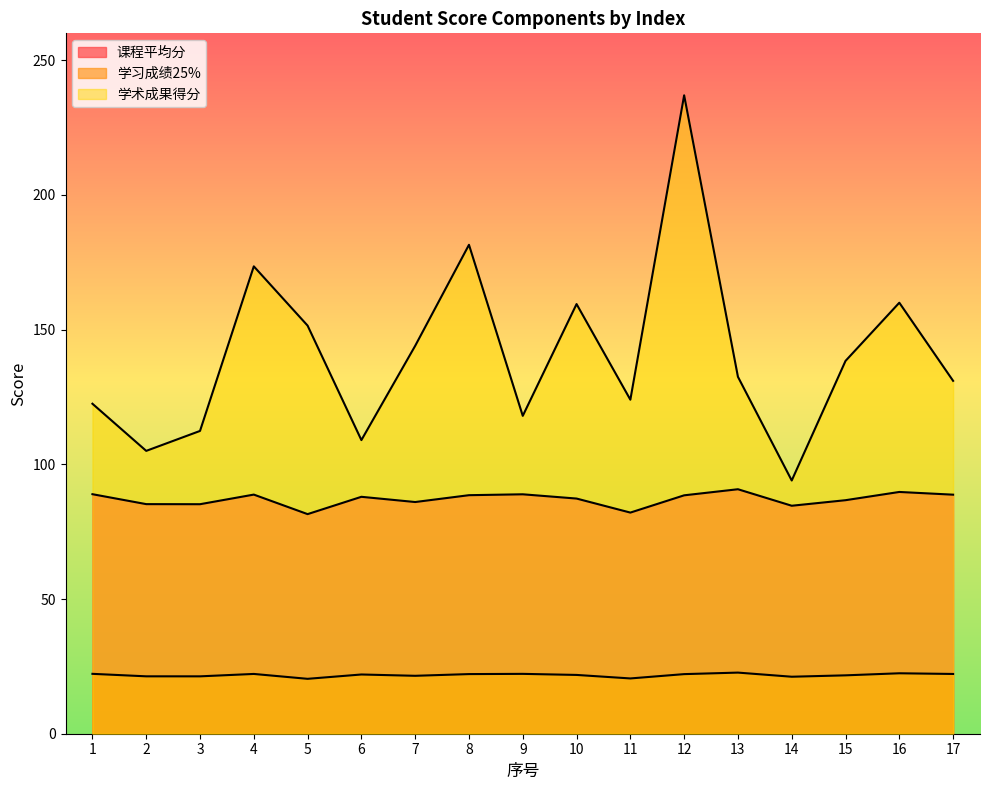

The value of 学习成绩25% at 14 is 7.9. True or false?

False